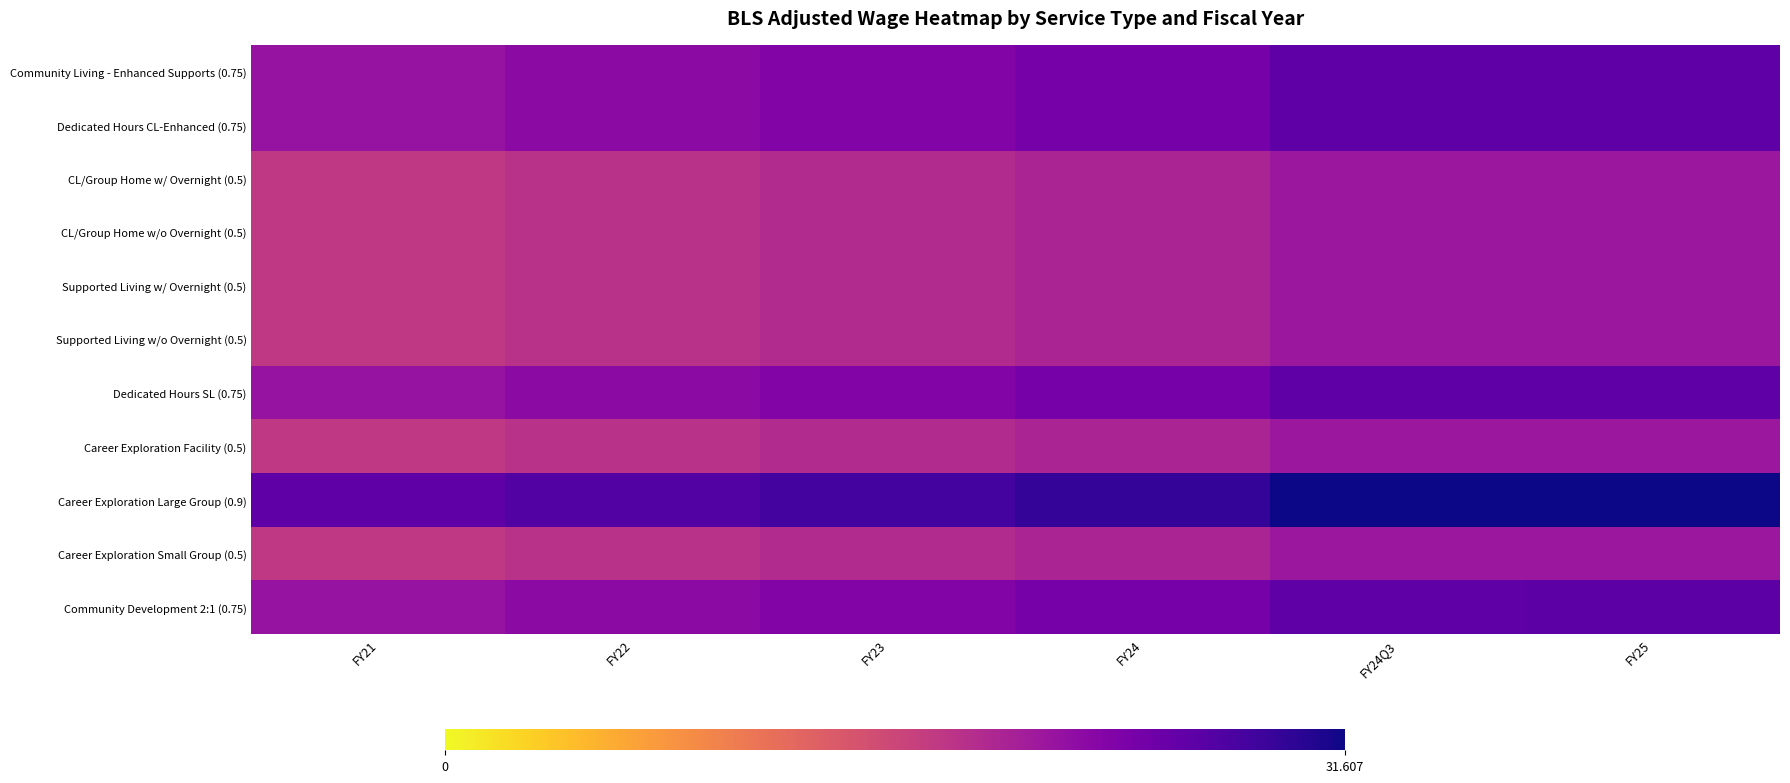

What is the total value across all series at FY22?

225.1